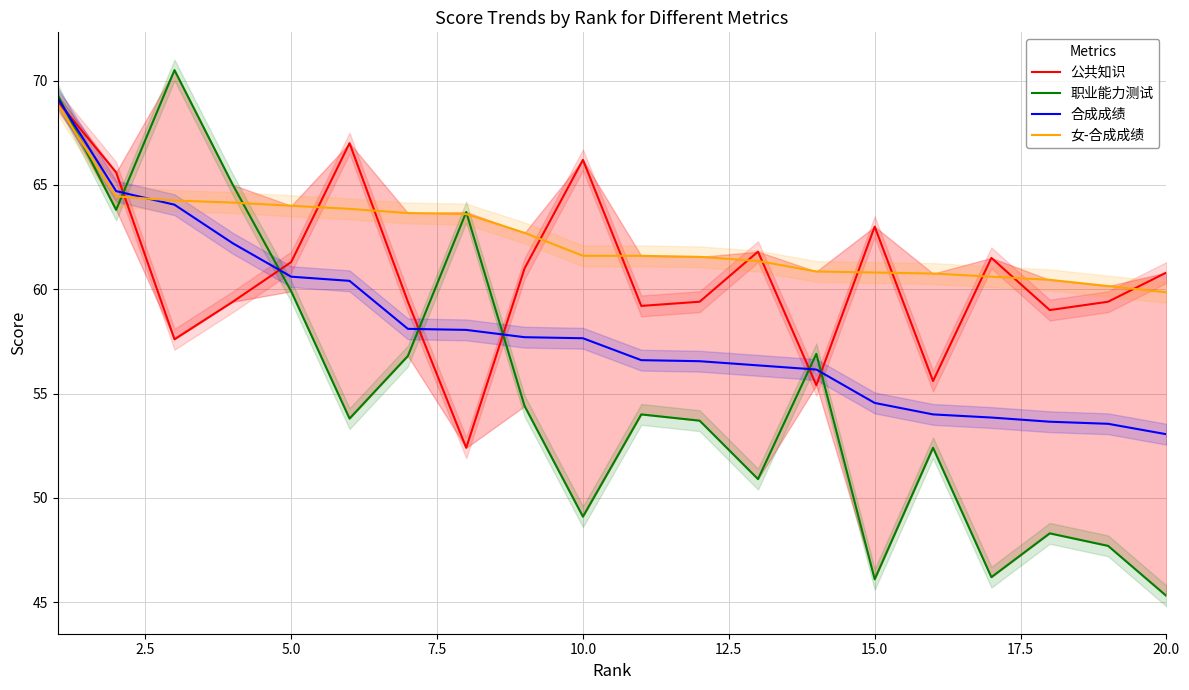

The 职业能力测试 series shows 99.4 at 5.0. True or false?

False